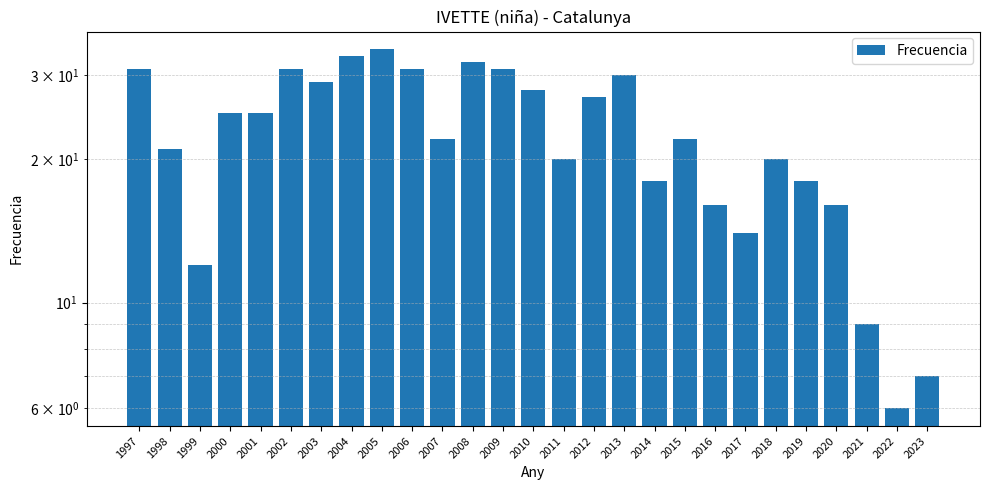

What is the approximate value at 2020?

16